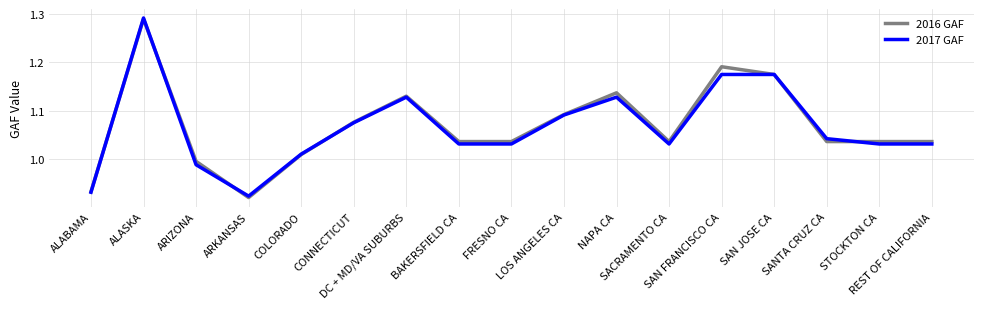

Which category has the lowest value across all series?

ARKANSAS